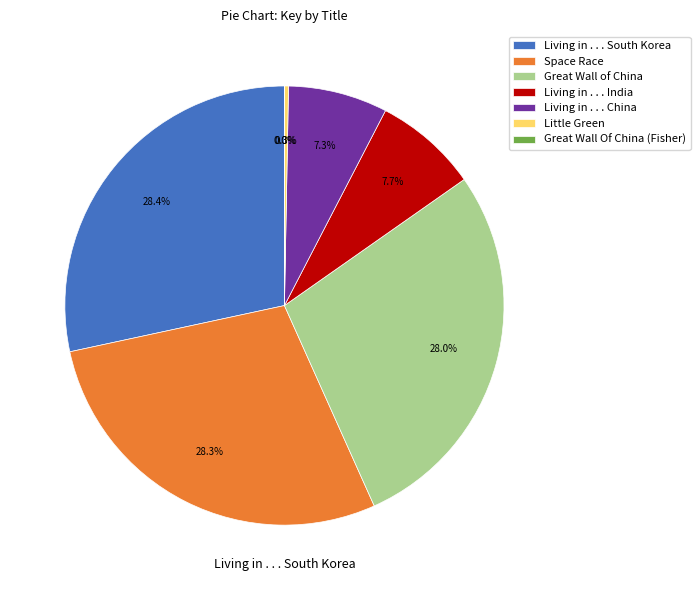

Is there a majority slice in this chart?

No